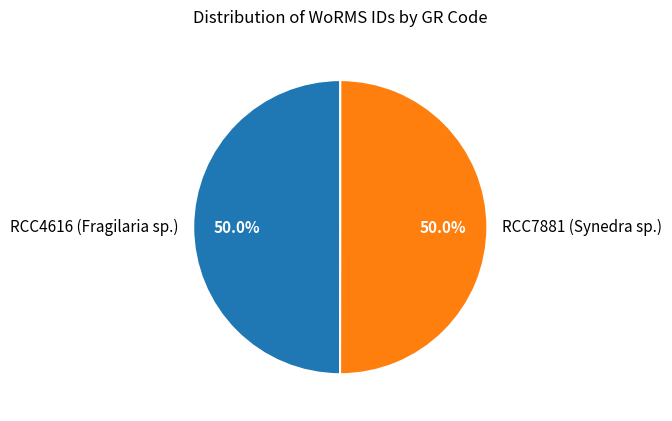

Is the sum of RCC7881 (Synedra sp.) and RCC4616 (Fragilaria sp.) greater than half?

Yes